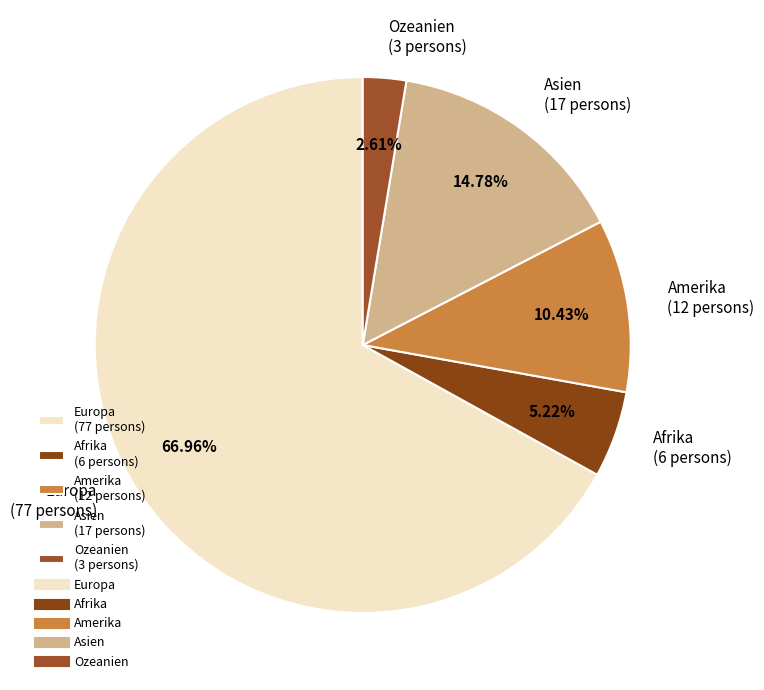

The Europa slice represents 57% of the pie. True or false?

False